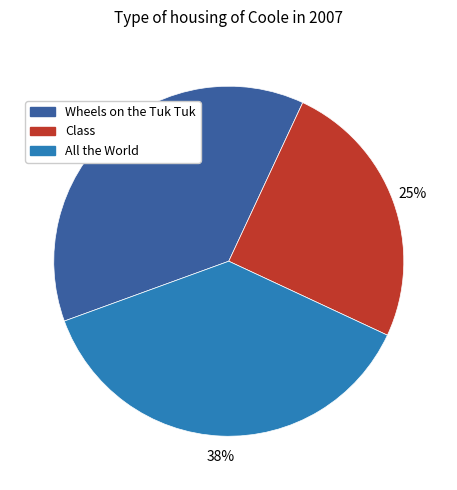

To the nearest percent, what is the average slice percentage?

33%